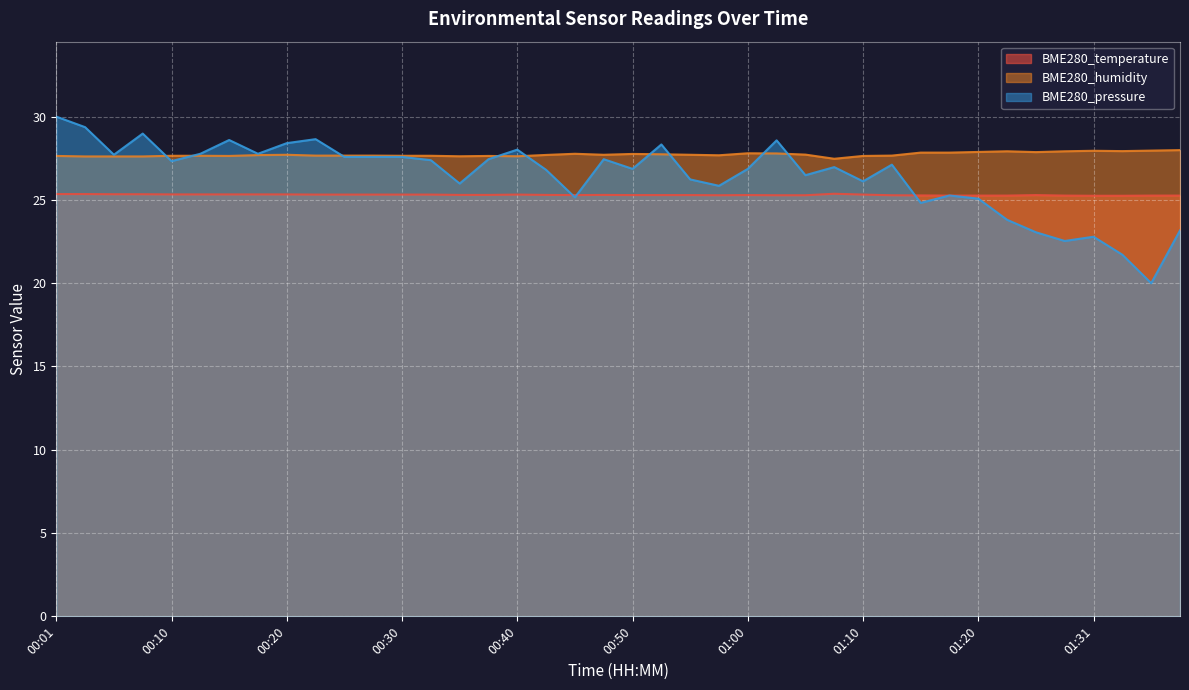

How many distinct data groups are displayed?

3